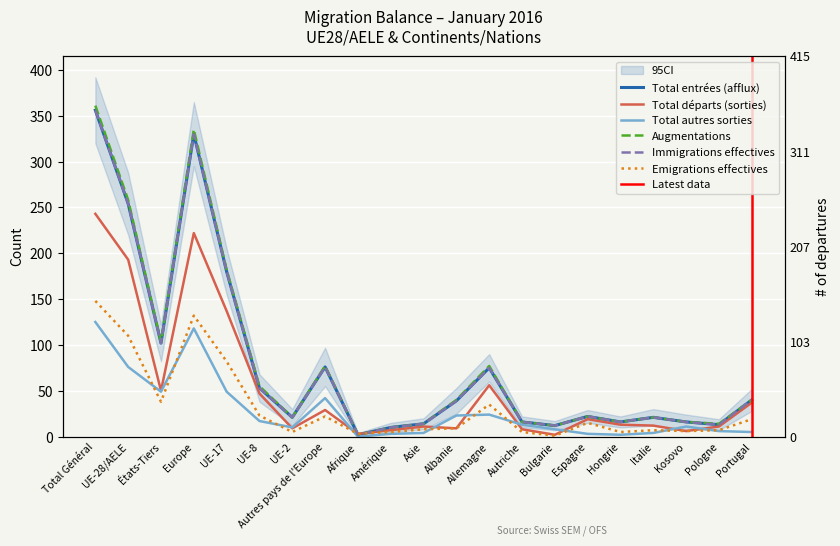

How many lines are shown in the chart?

6